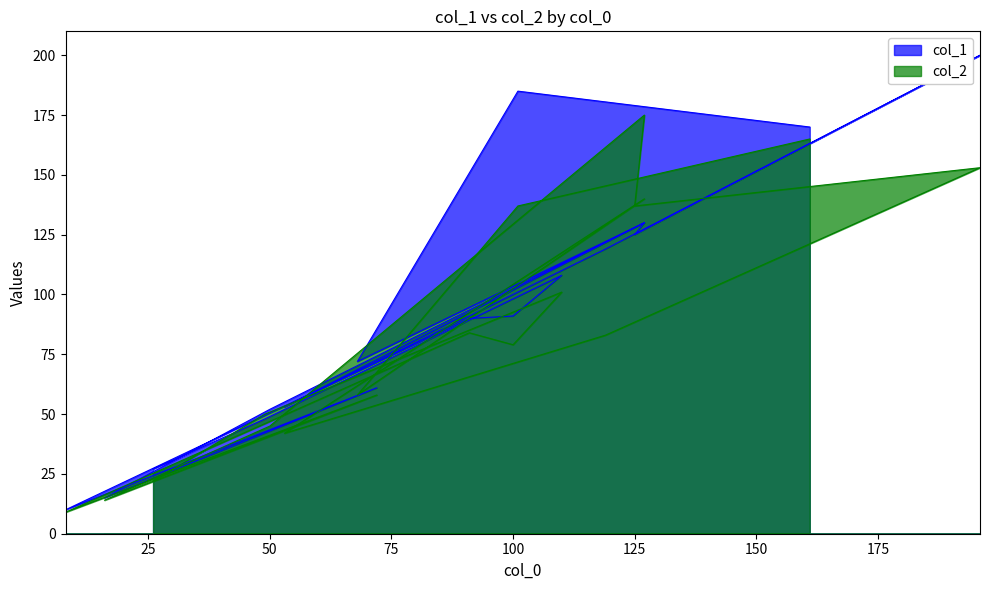

At which category is the sum across all series the highest?

150